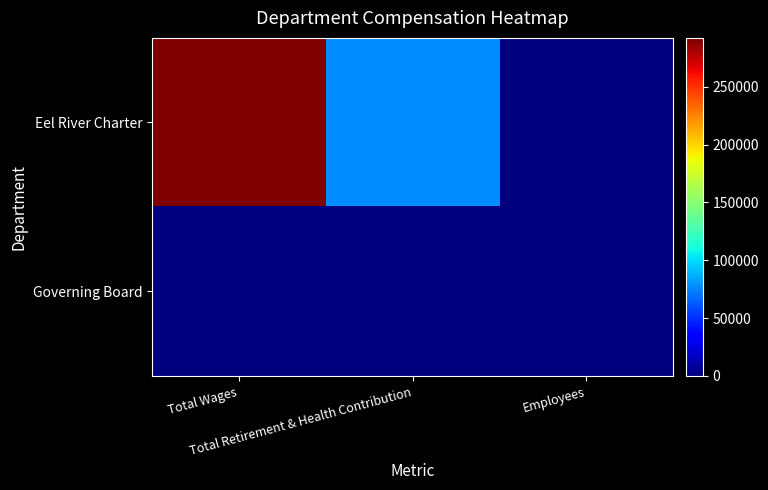

Between Total Wages and Total Retirement & Health Contribution, which series saw the biggest shift?

Eel River Charter